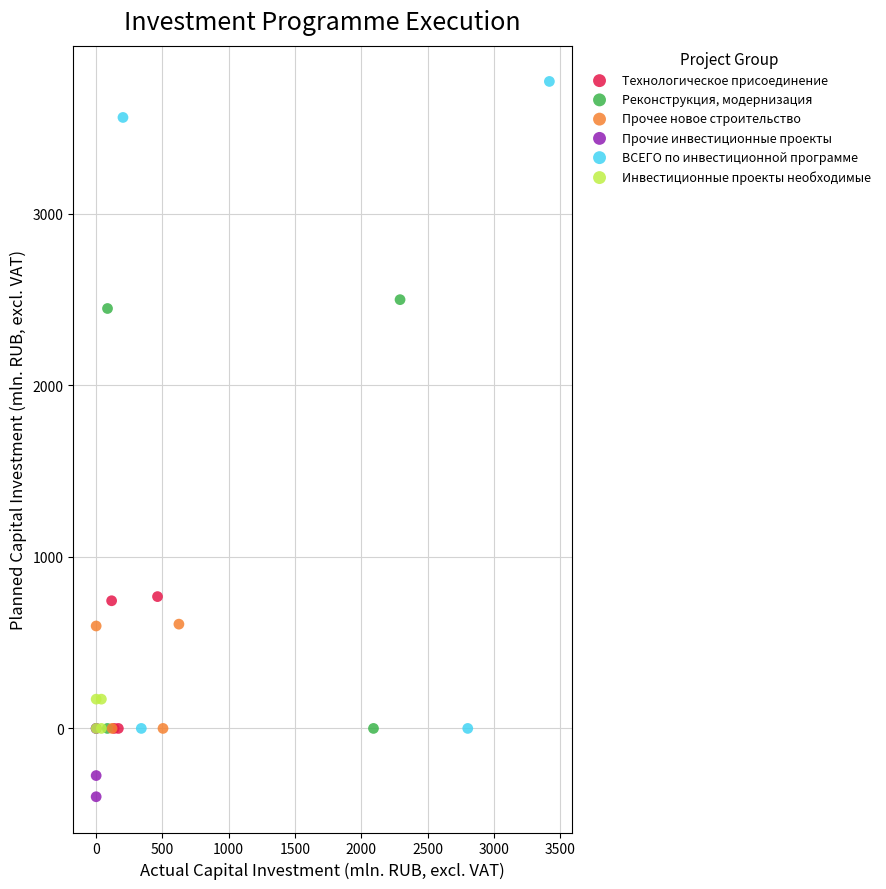

Which series reaches the minimum Y coordinate?

Прочие инвестиционные проекты